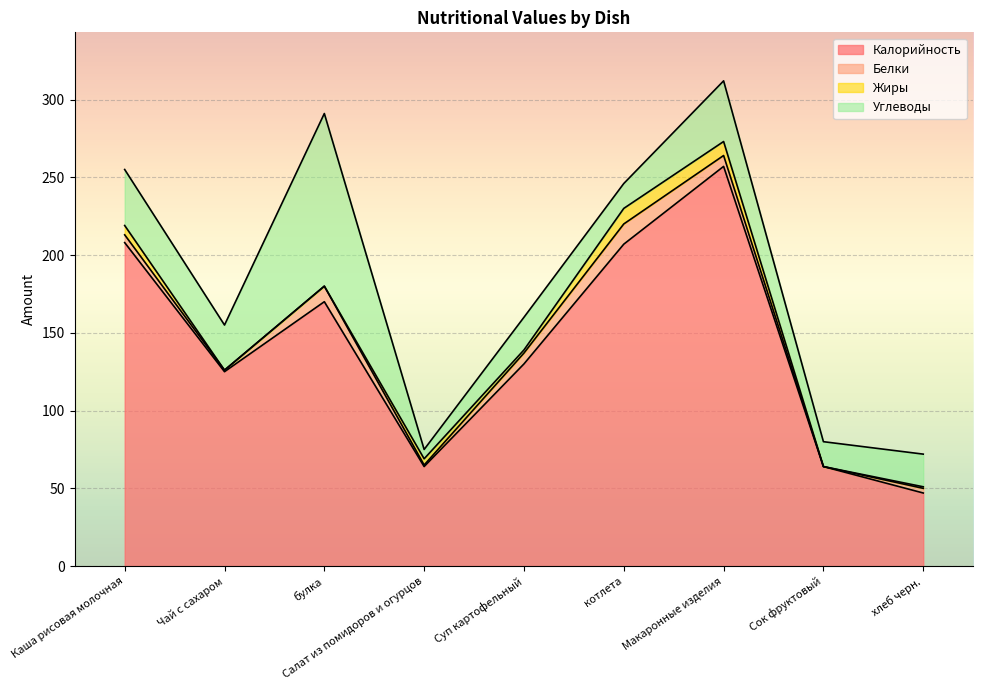

What is the value of the Углеводы point at the 7th from the left?

39